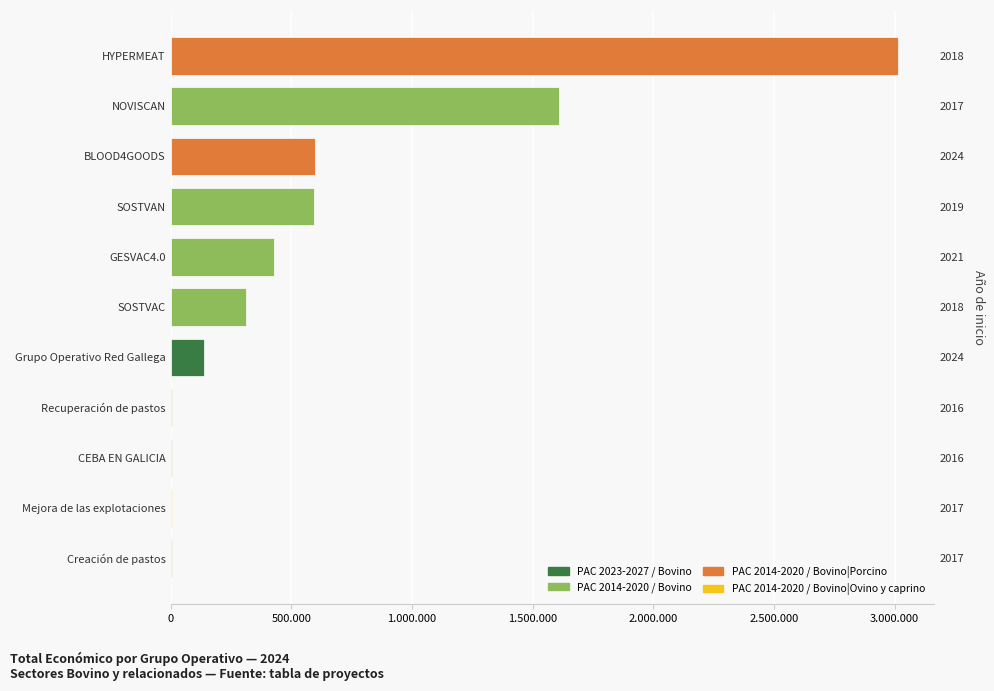

Are the bars grouped side by side (vs. stacked)?

No